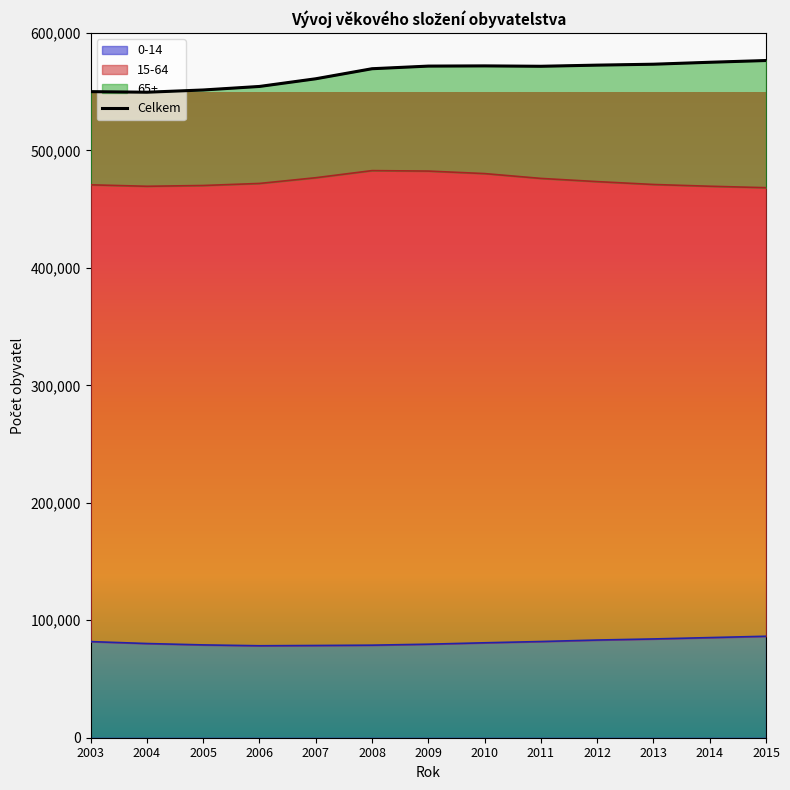

True or false: the data shows 573469 at 2013.

True